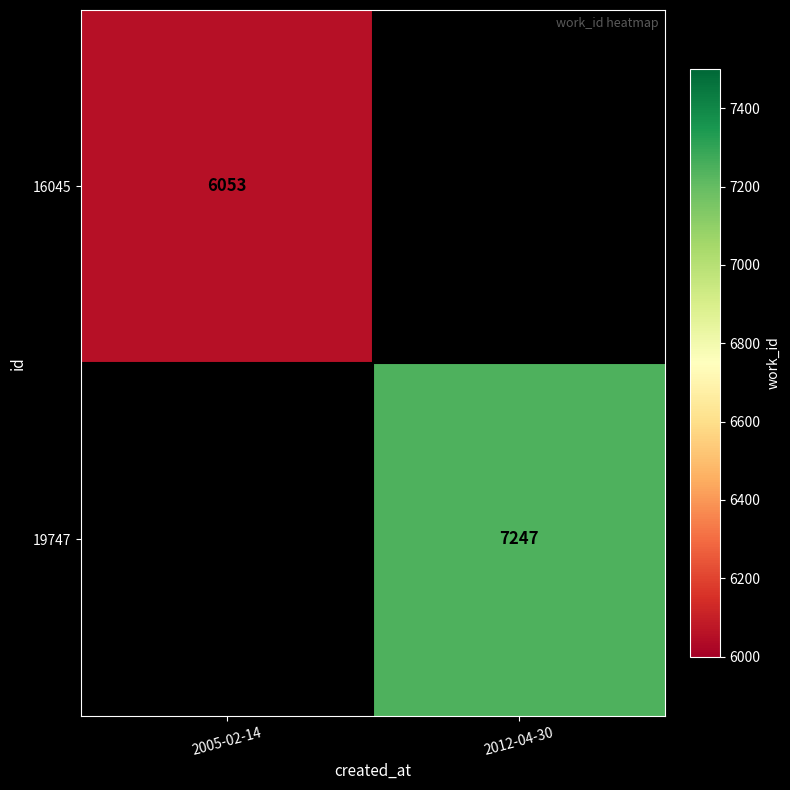

The value of 19747 at 2012-04-30 is 7247. True or false?

True